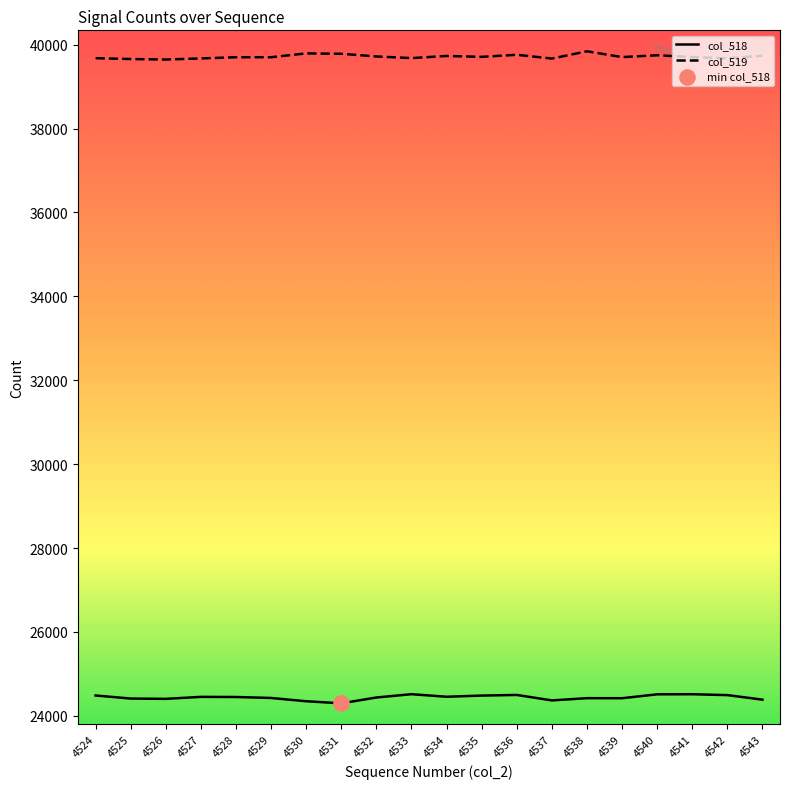

The value of col_519 at 4536 is 64992. True or false?

False